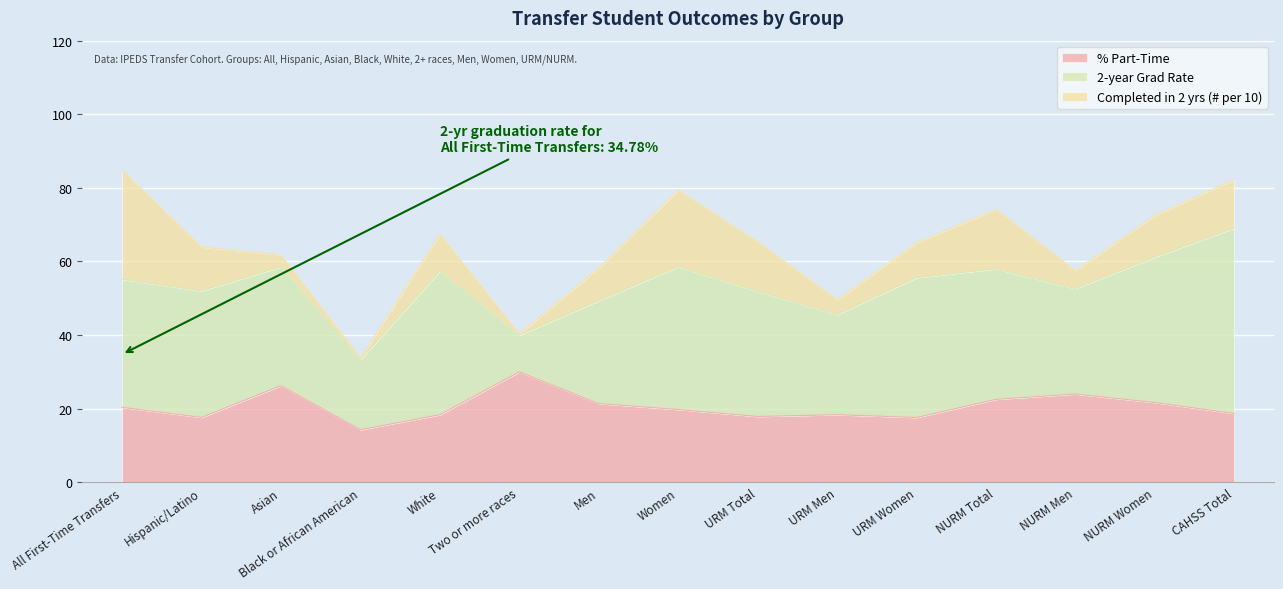

What position from the left is Men?

7